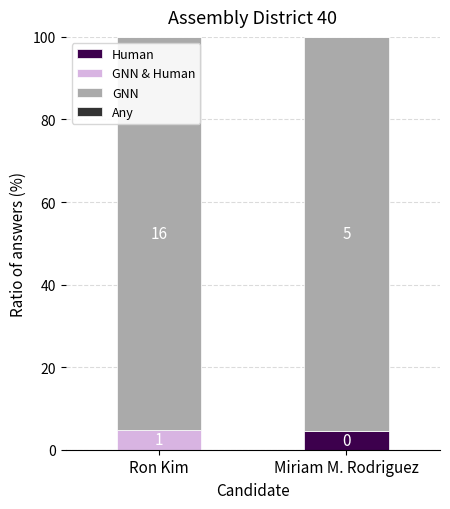

What position from the right is Miriam M. Rodriguez?

1